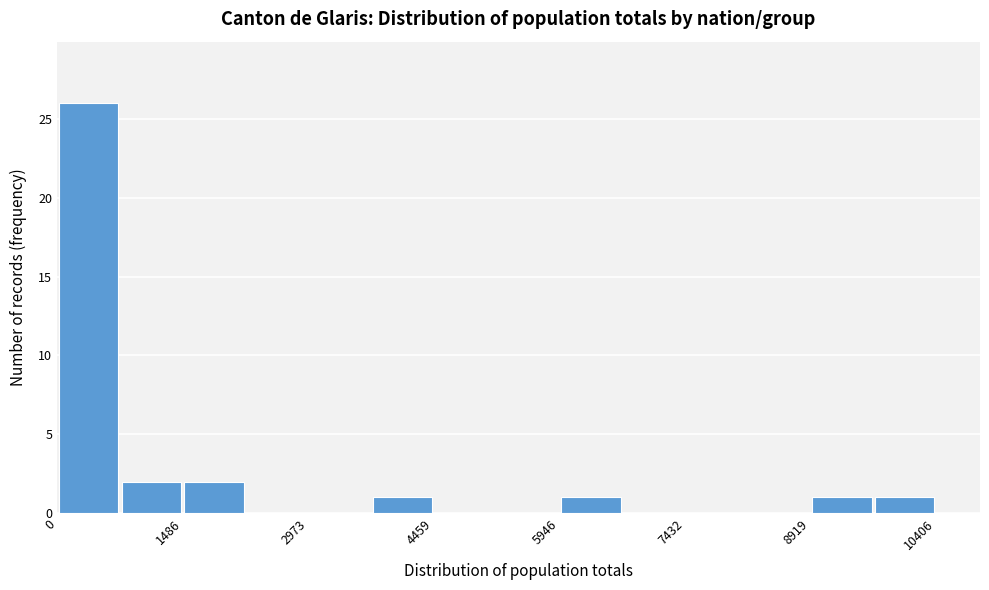

Read against the x-axis, roughly where is the centre of the tallest bar?

400